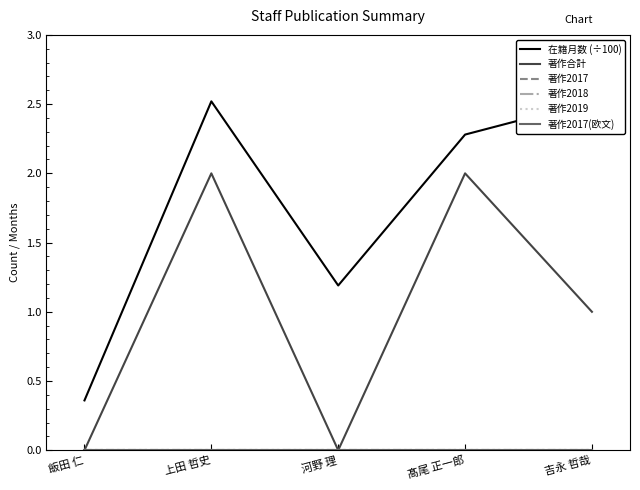

At which label is 著作2017(欧文) closest to 0?

飯田 仁